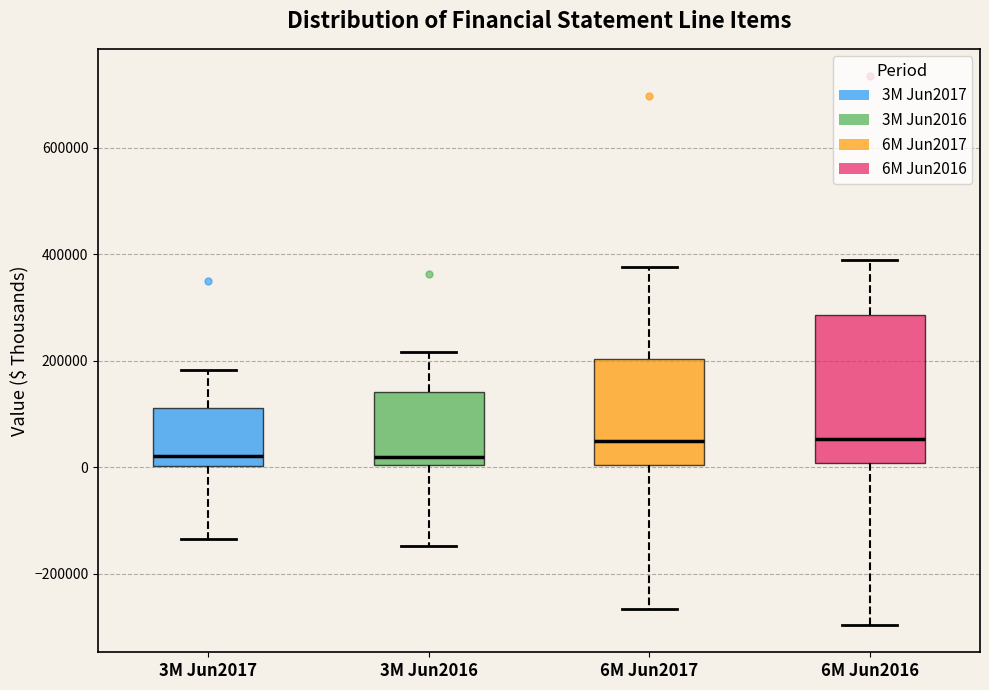

Where is the lower edge of the box for 3M Jun2016 on the y-axis? The values are not printed on the chart, so give them approximately, as read against the axis.

0